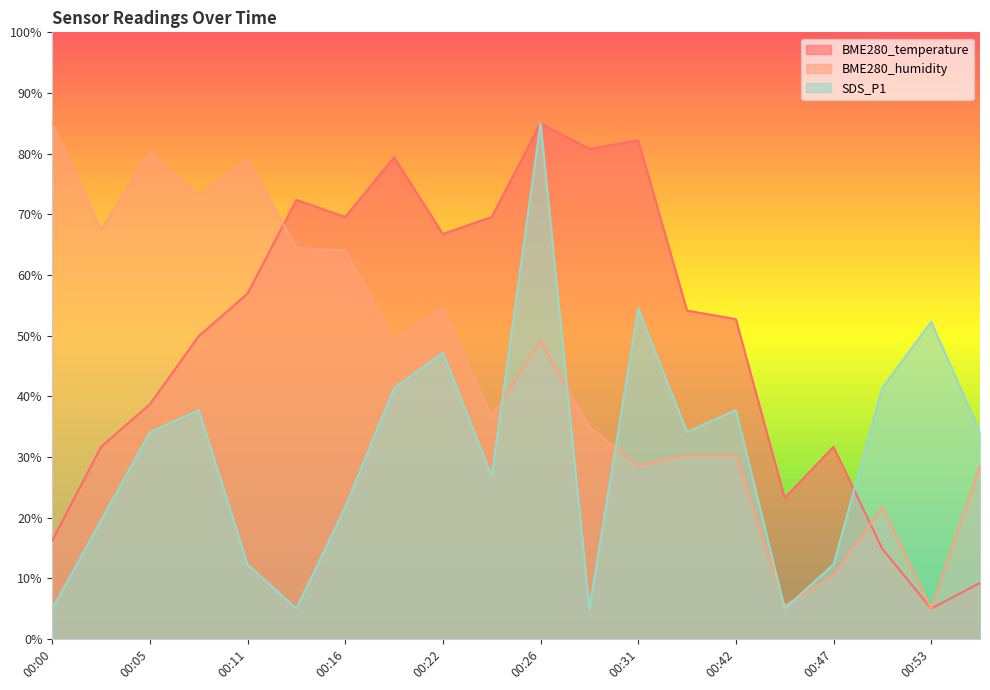

What is the greatest value displayed?

85.0